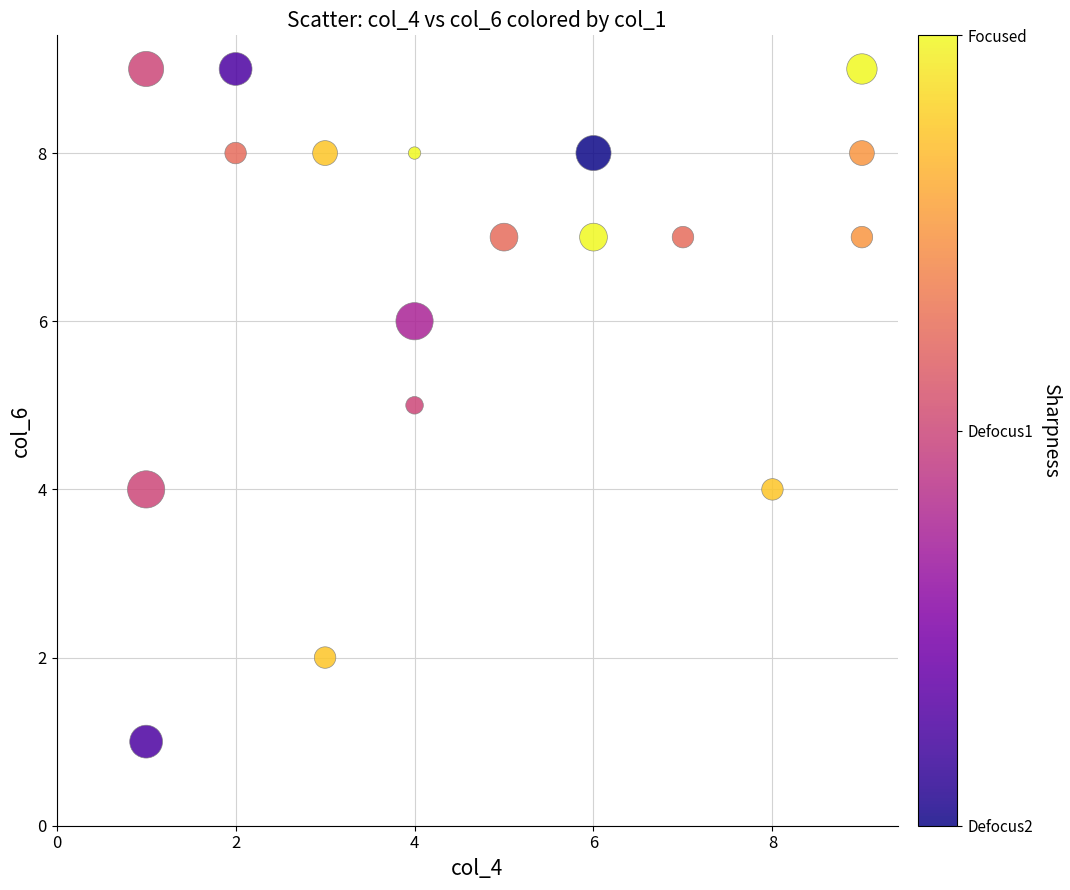

What is the range of Y values (max minus min)?

8